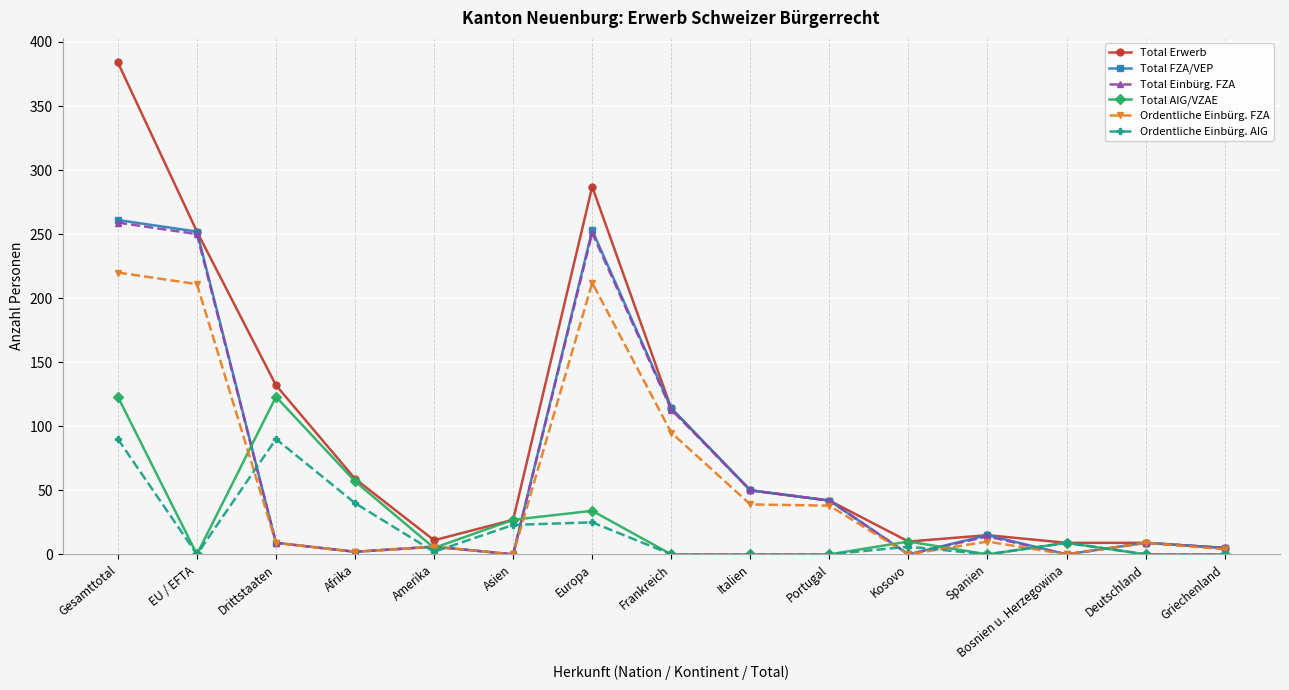

Is it true that Total Einbürg. FZA equals 368 at Europa?

False